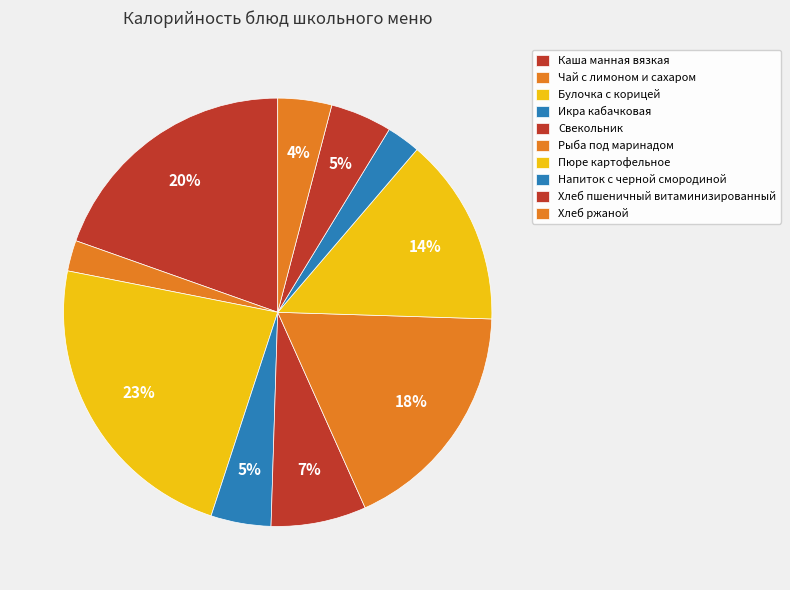

Is Напиток с черной смородиной the majority of the pie?

No